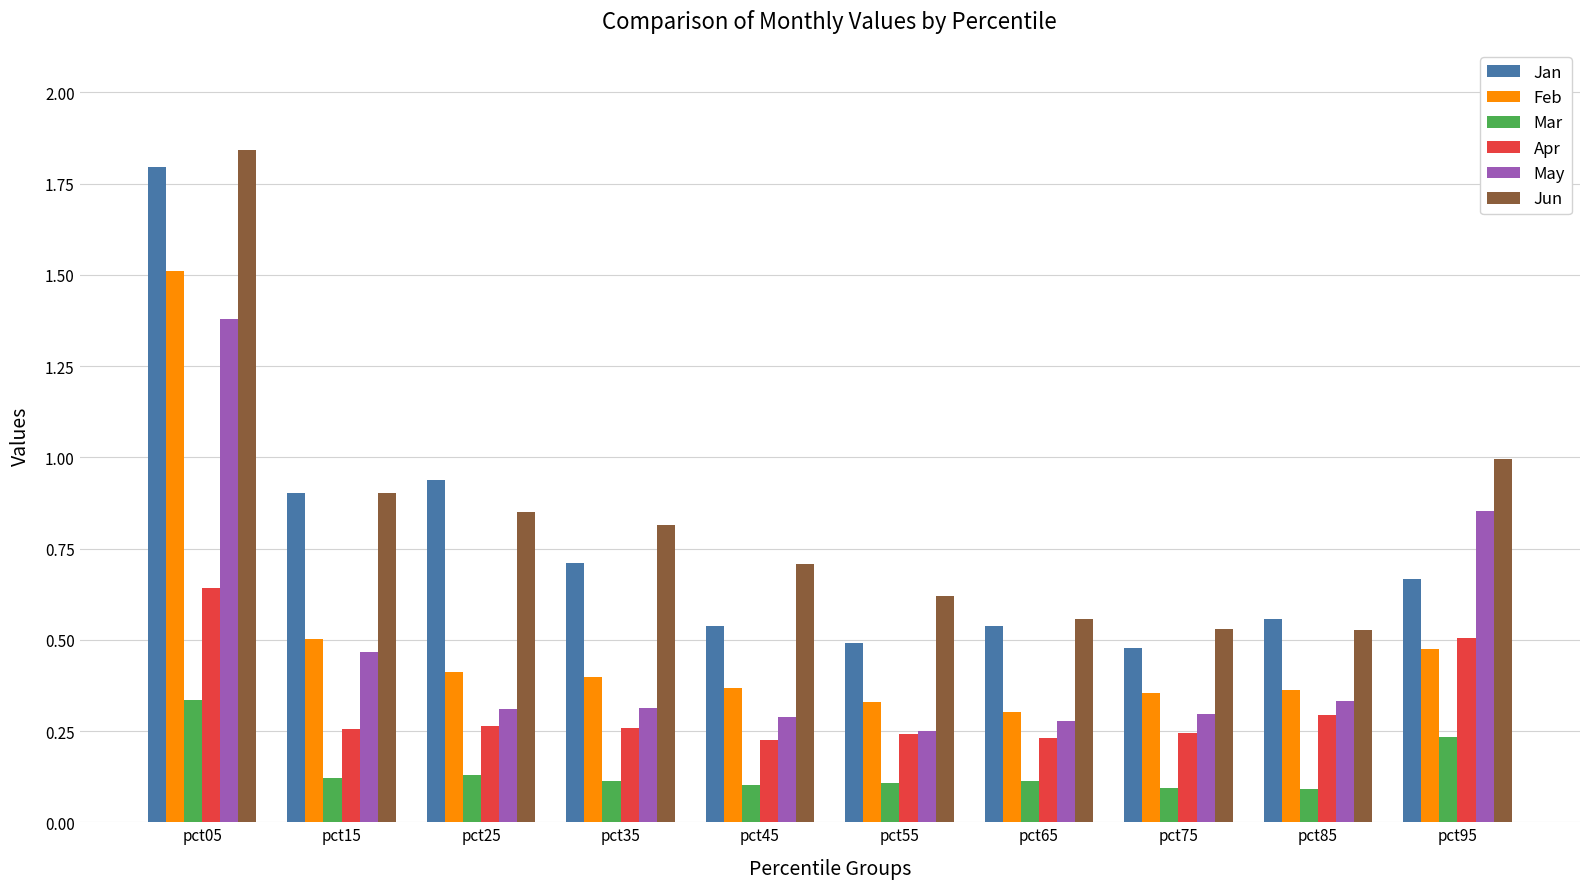

Is it true that Feb equals 0.1 at pct75?

False